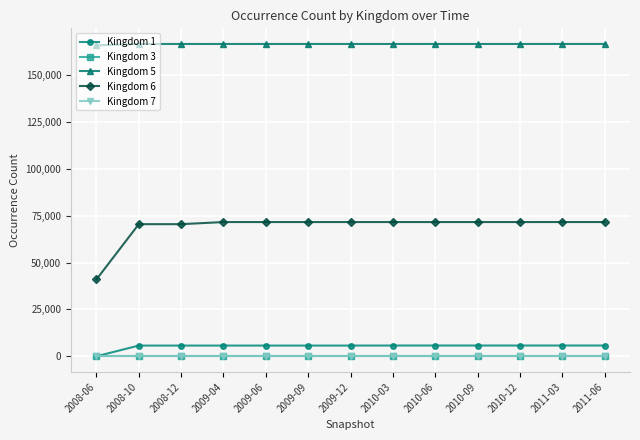

True or false: Kingdom 6 and Kingdom 1 cross at least once.

False